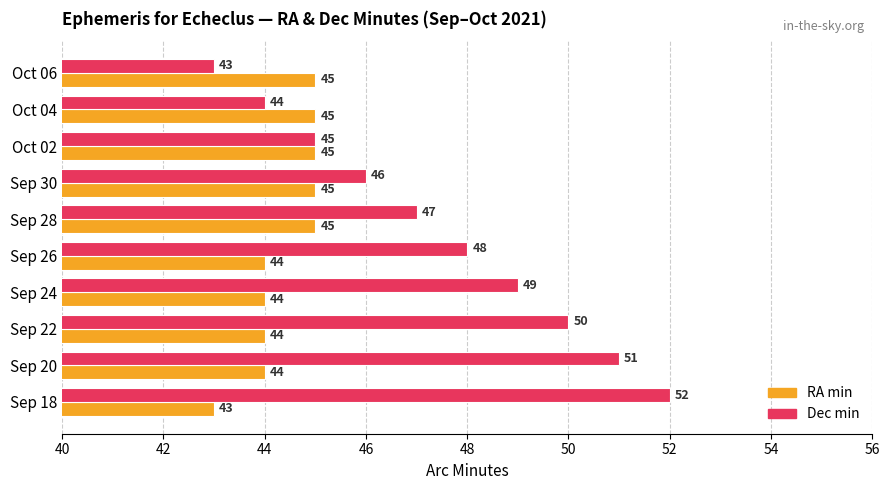

How many Dec min values are between 45 and 50?

6